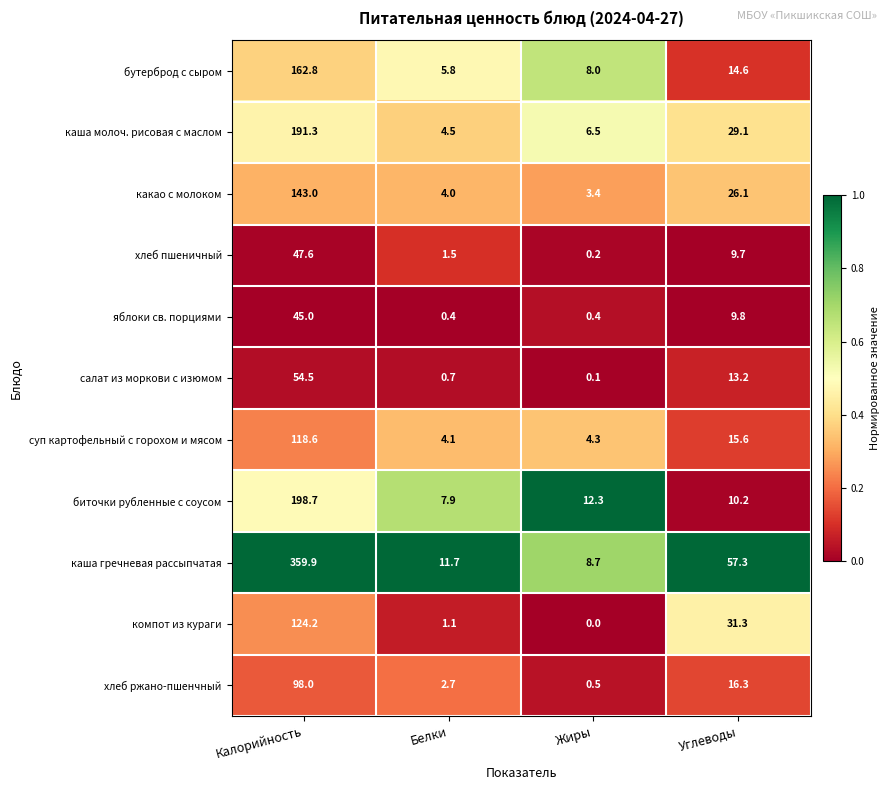

Which series has the widest spread of values?

каша гречневая рассыпчатая